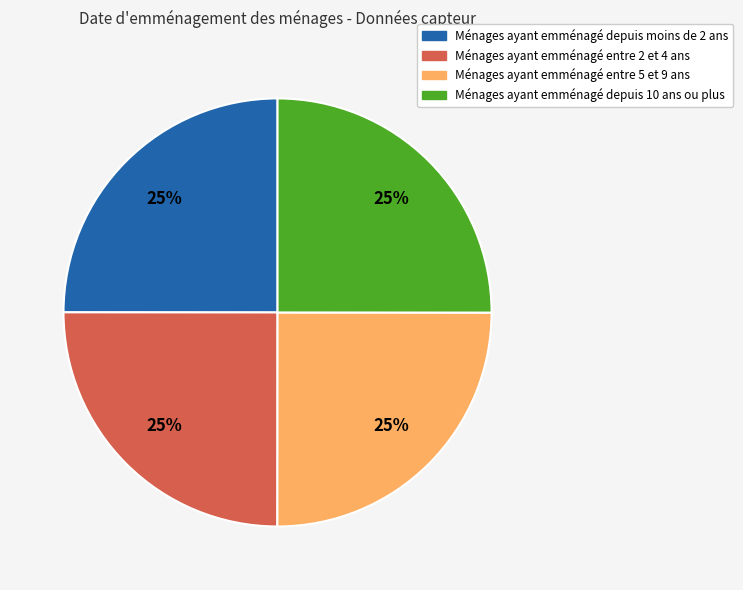

Count the number of slices in the pie.

4